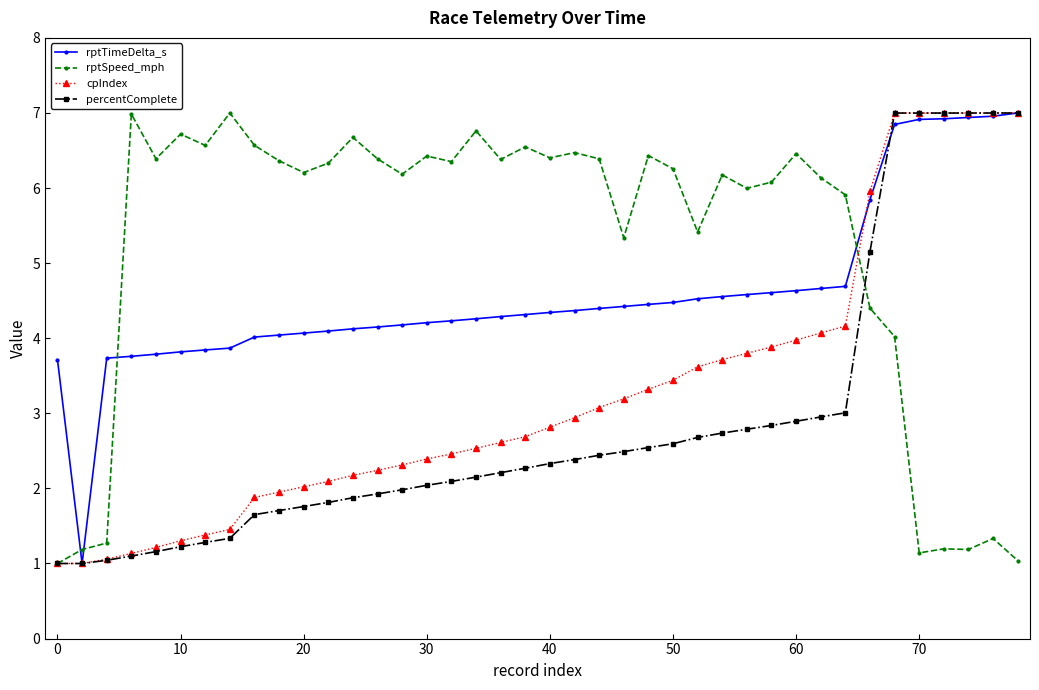

True or false: rptSpeed_mph has more than 2 interior local peaks.

True